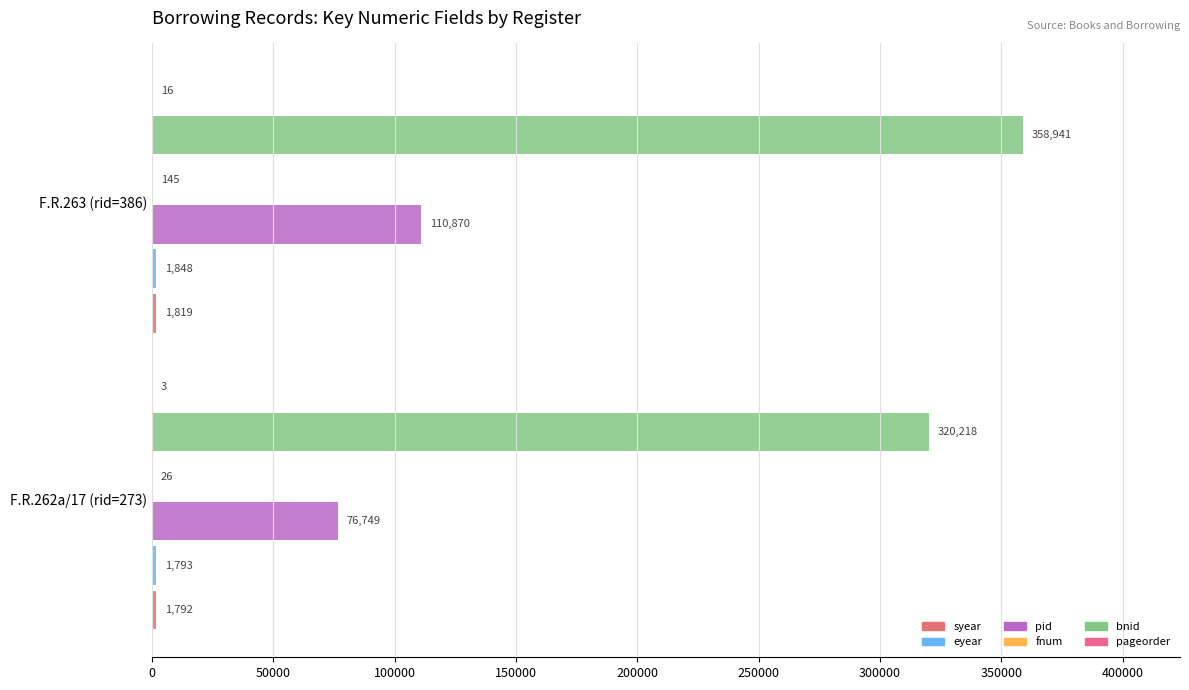

Count the number of categories in the chart.

2